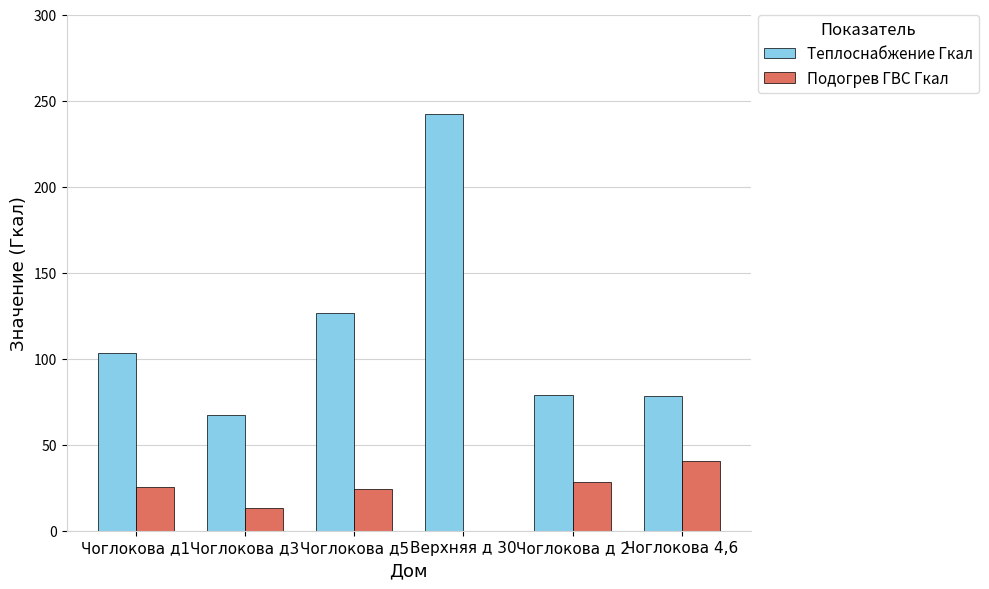

Read the Подогрев ГВС Гкал value at Чоглокова д3.

13.3